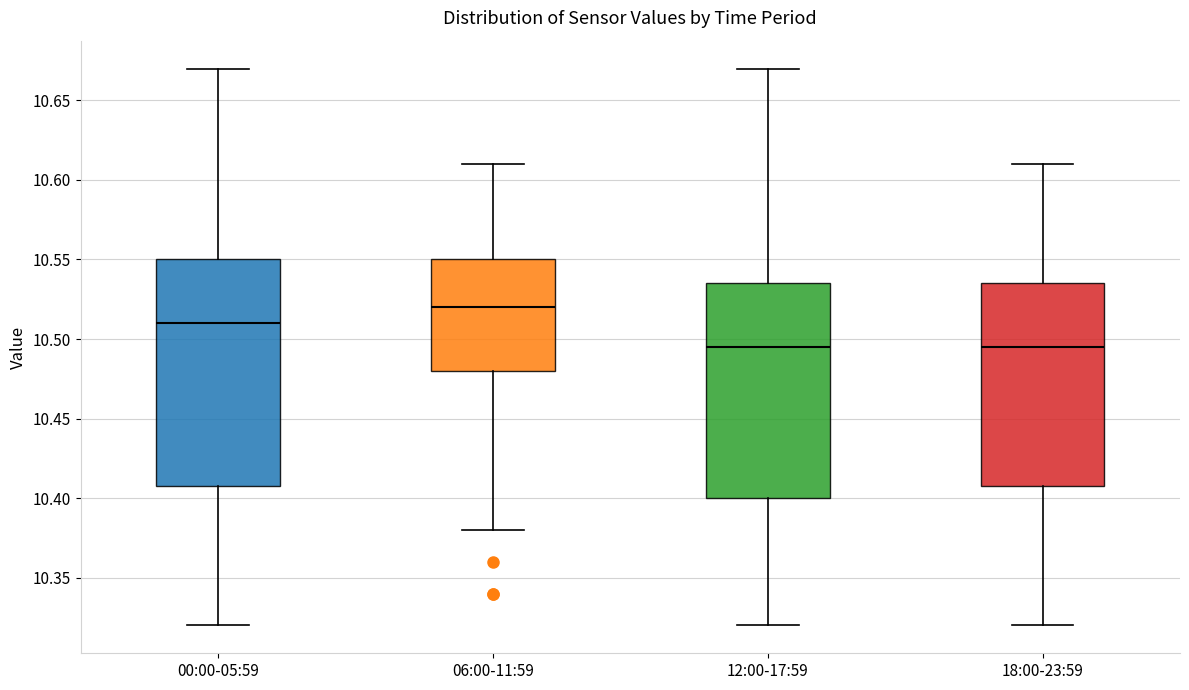

Comparing the boxes themselves (not the whiskers), which one is the tallest?

00:00-05:59